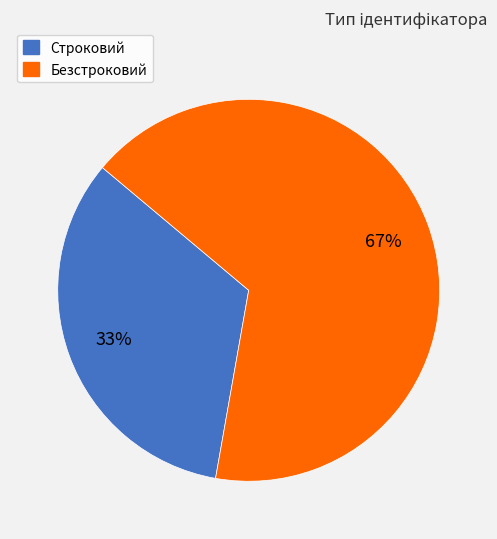

Which slice is the smallest?

Строковий